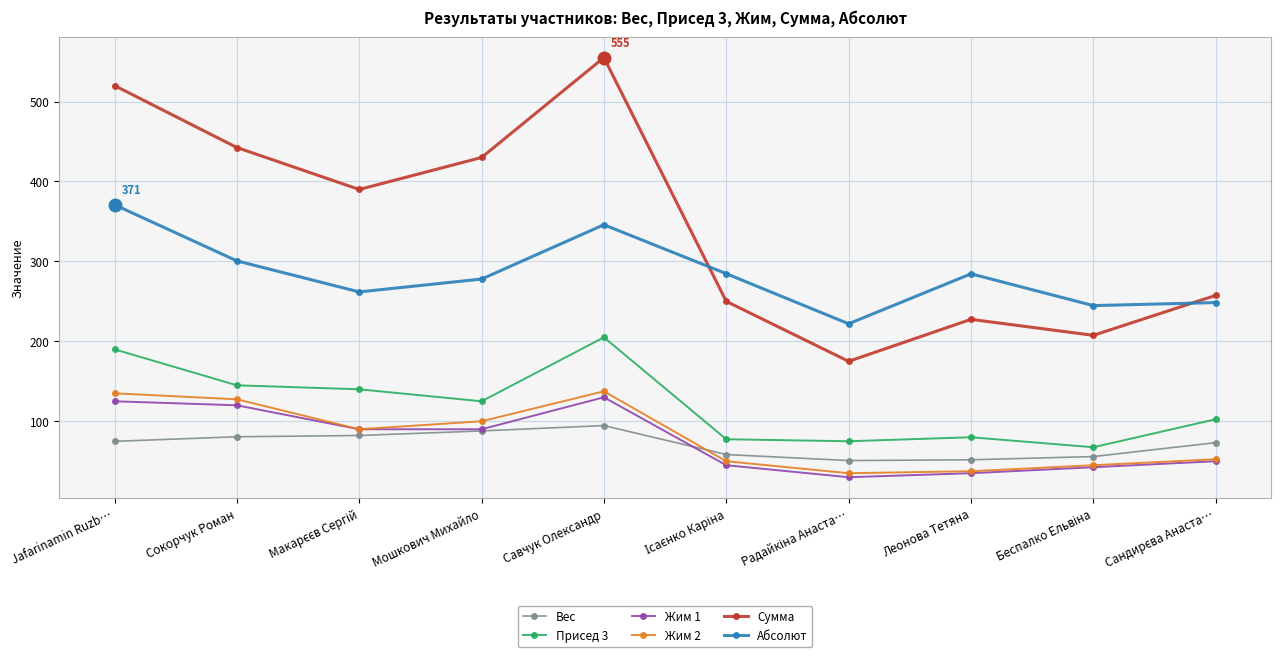

Which series has the largest total across all categories?

Сумма